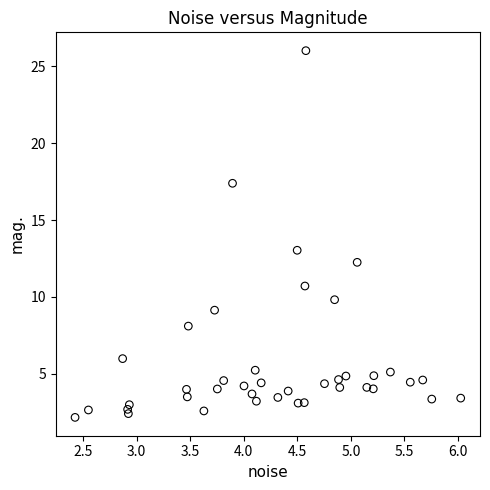

What Y value in the scatter plot is closest to 14?

13.0